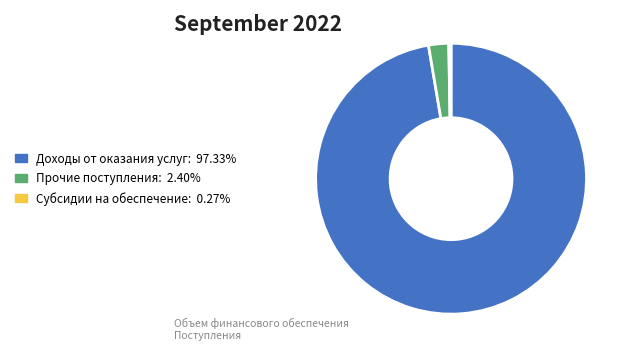

Is there a majority slice in this chart?

Yes